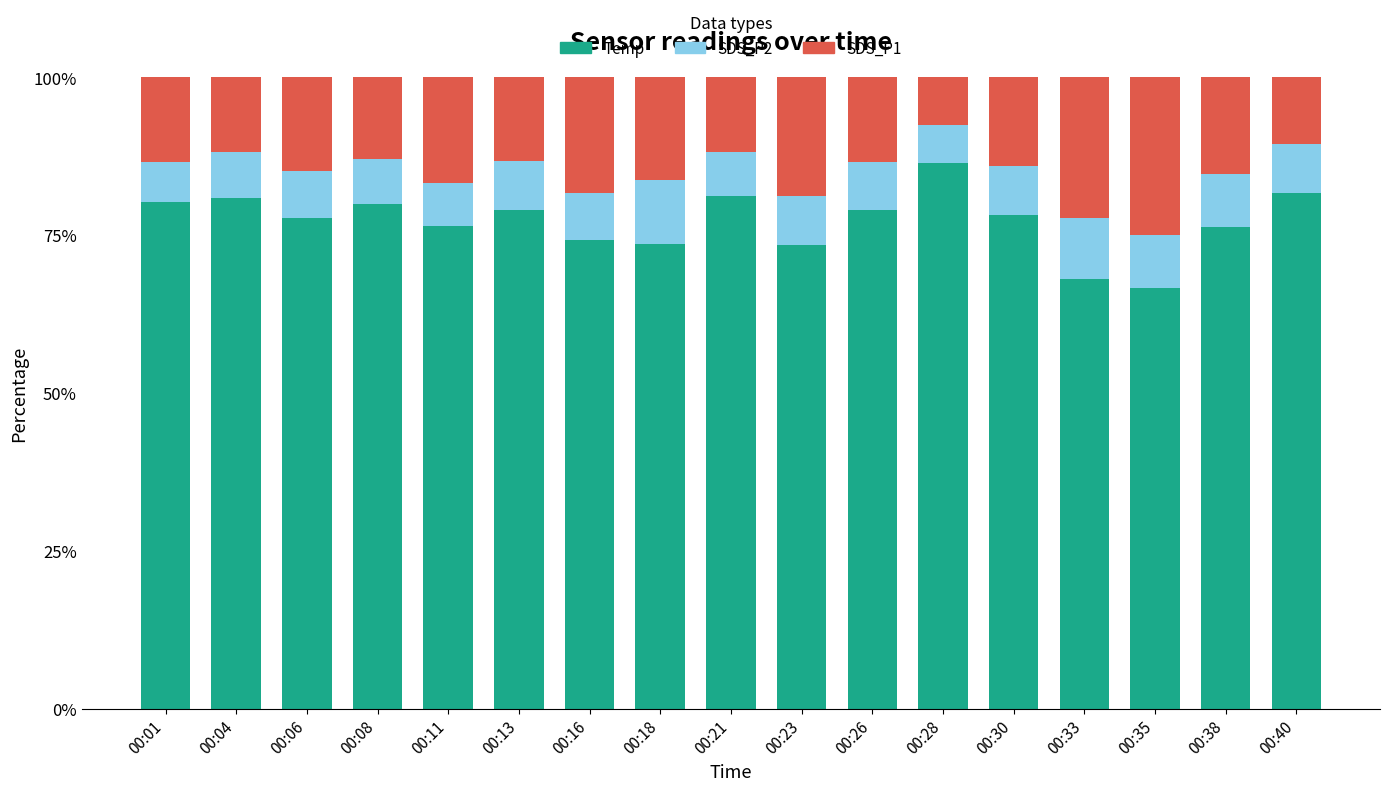

What is the highest value of the Temp series?

86.5